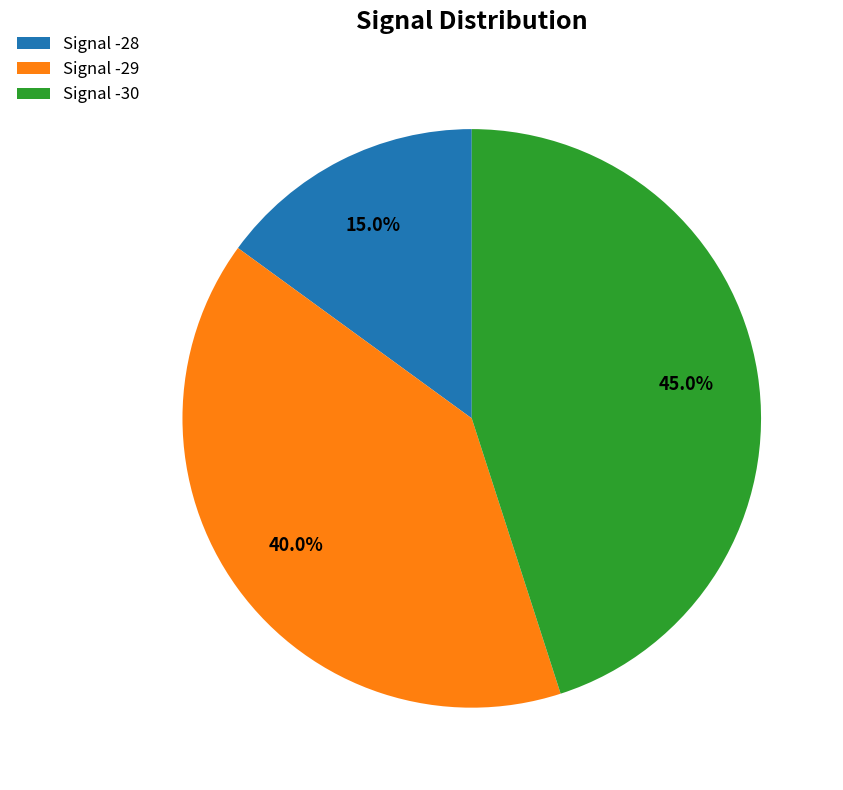

What is the ratio of the value at Signal -30 to the value at Signal -29?

1.1